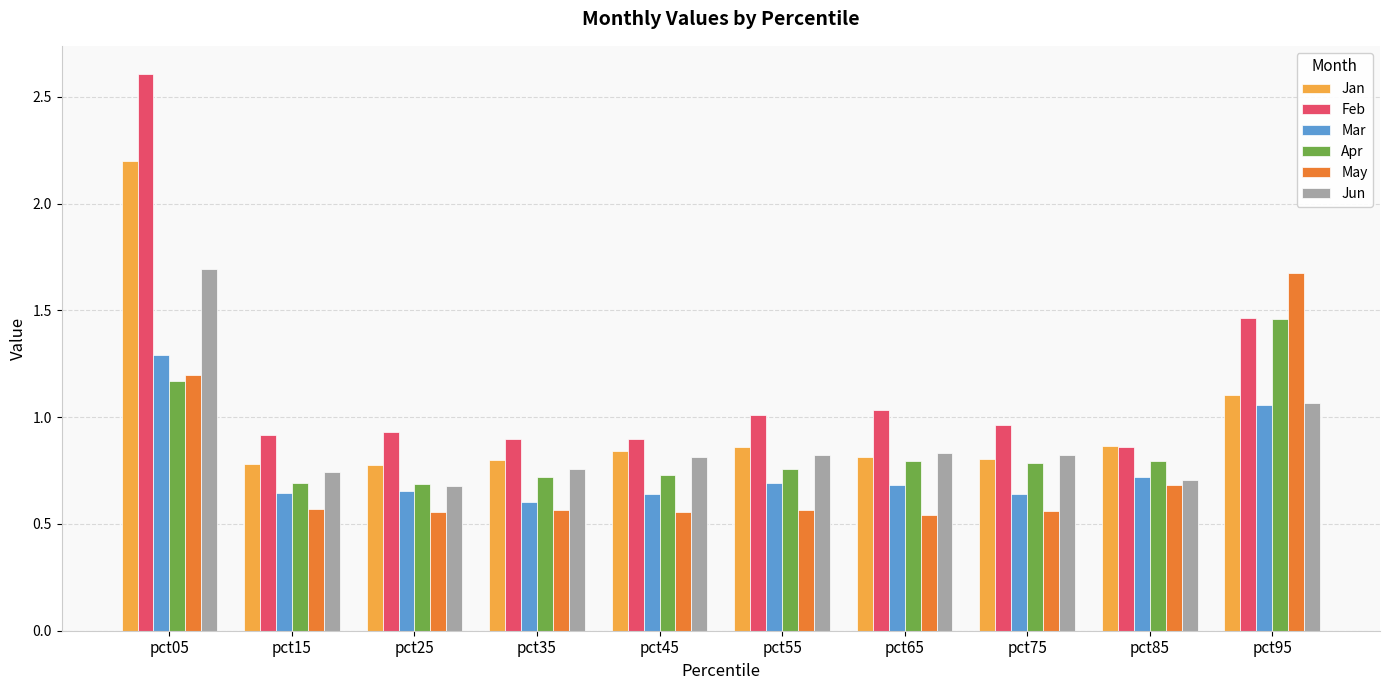

What is the sum of the Jun values at pct75 and pct05?

2.5